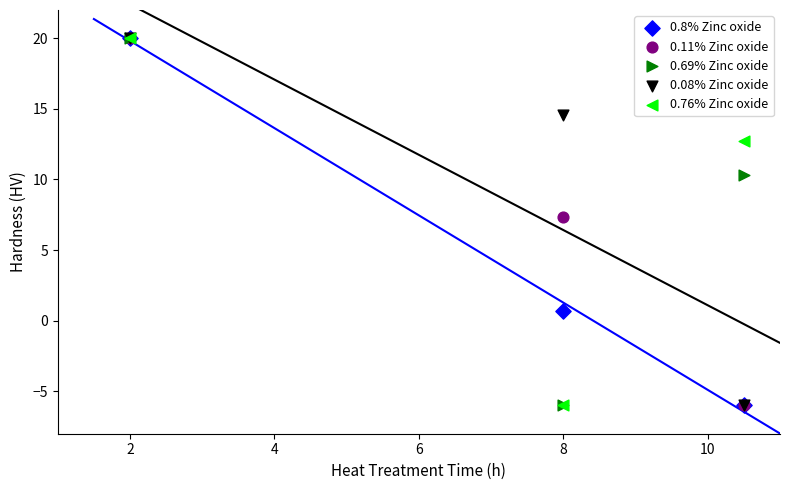

Across all series, what Y value is closest to 7?

7.3